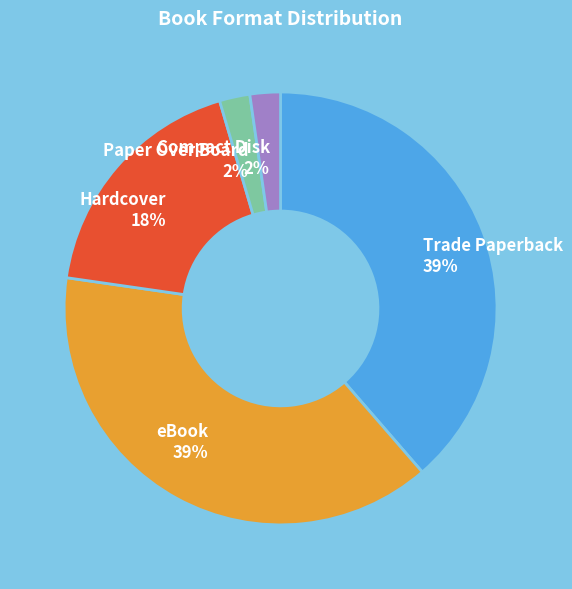

To the nearest percent, what portion does Hardcover represent?

18%